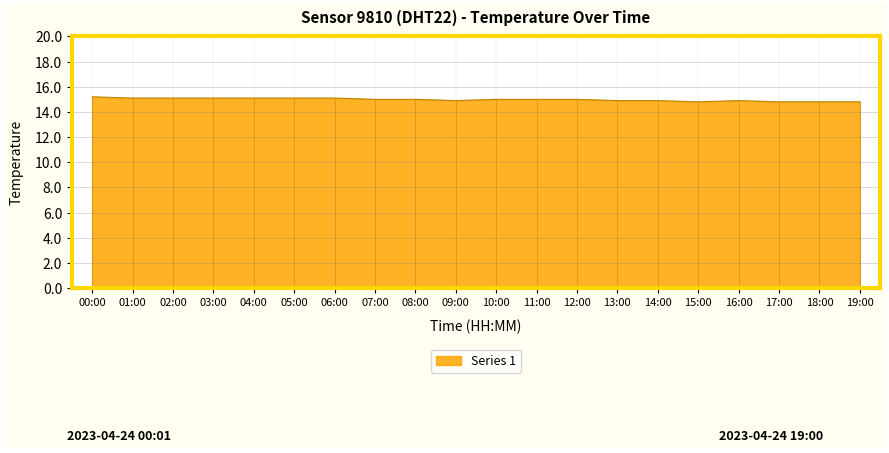

Which has a higher value, 17:00 or 05:00?

05:00